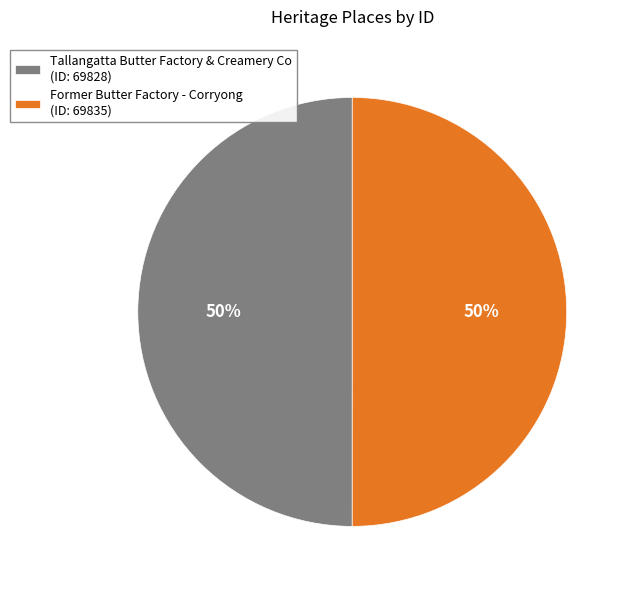

How many slices are in this pie chart?

2